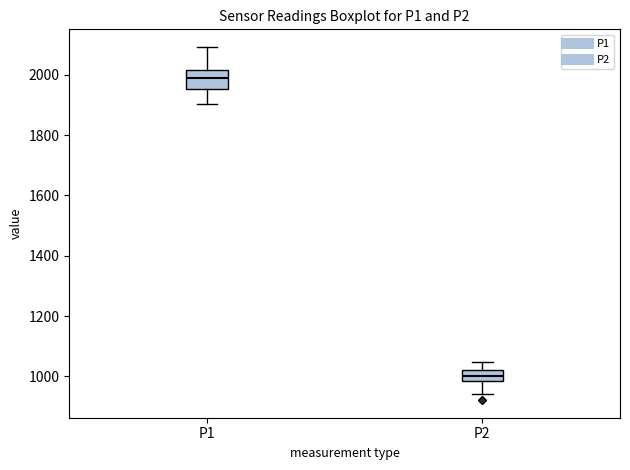

Reading left to right, read every box against the y-axis: the position of its median line, the range the box covers, and the ends of its whiskers. The values are not printed on the chart, so give them approximately, as read against the axis.

P1: median 1980, box 1960 to 2020, whiskers 1900 to 2100
P2: median 1000, box 980 to 1020, whiskers 940 to 1040